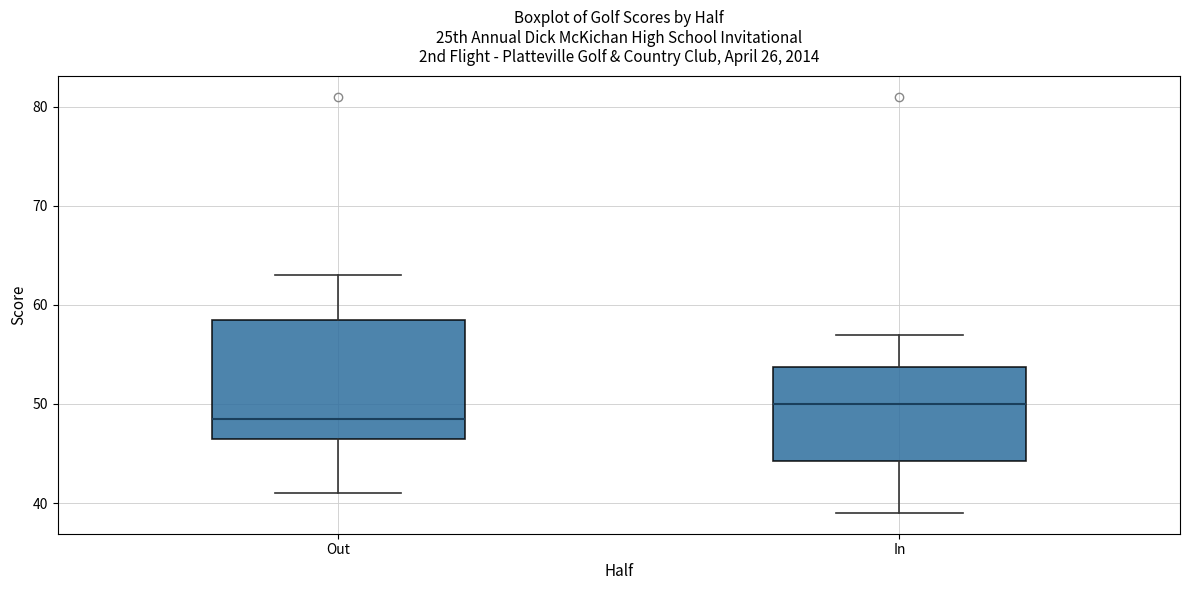

Reading left to right, read every box against the y-axis: the position of its median line, the range the box covers, and the ends of its whiskers. The values are not printed on the chart, so give them approximately, as read against the axis.

Out: median 49, box 47 to 59, whiskers 41 to 63
In: median 50, box 44 to 54, whiskers 39 to 57